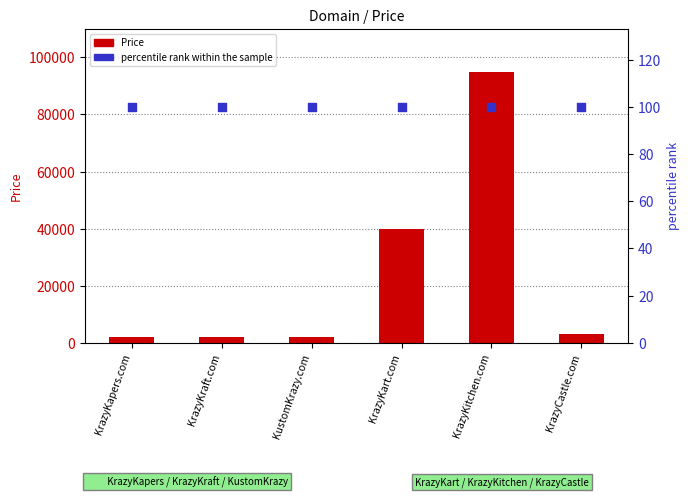

At how many categories does at least one series exceed 32925?

2